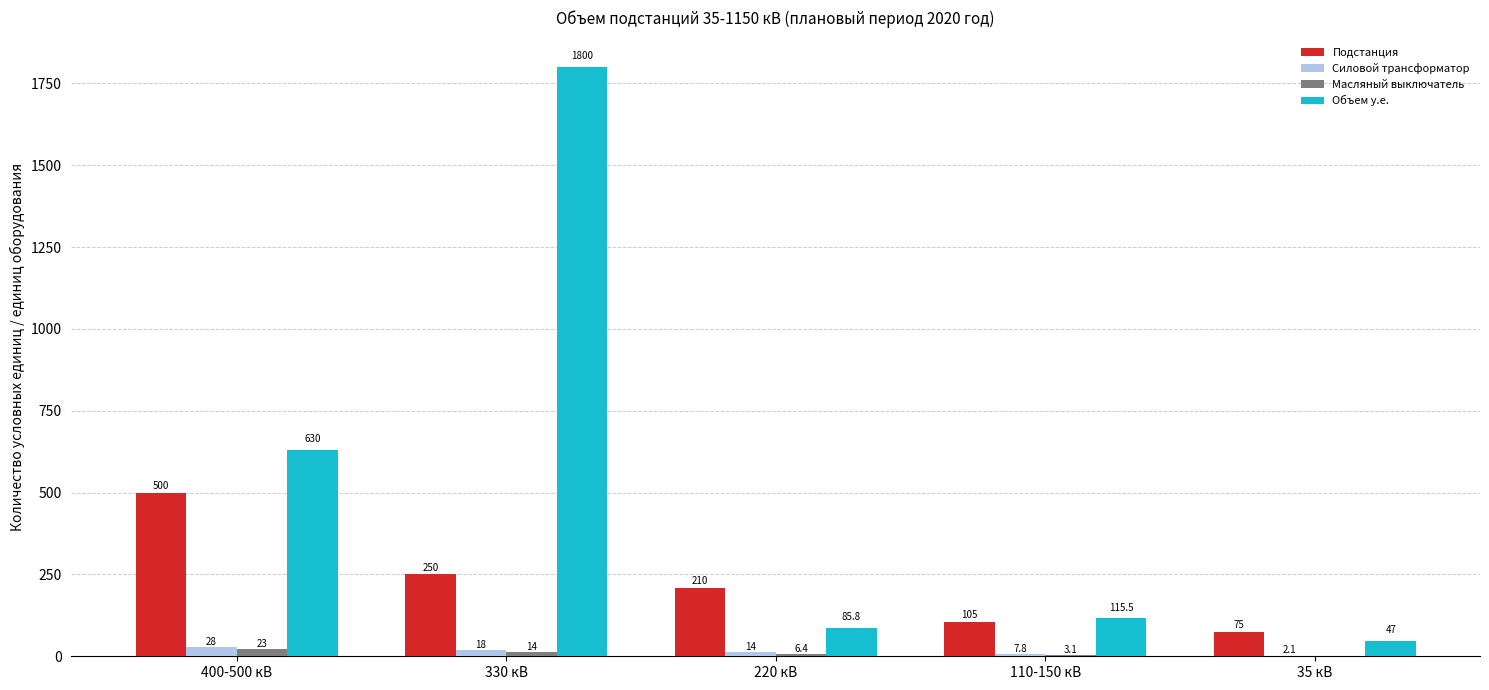

At which label is Силовой трансформатор closest to 15?

220 кВ